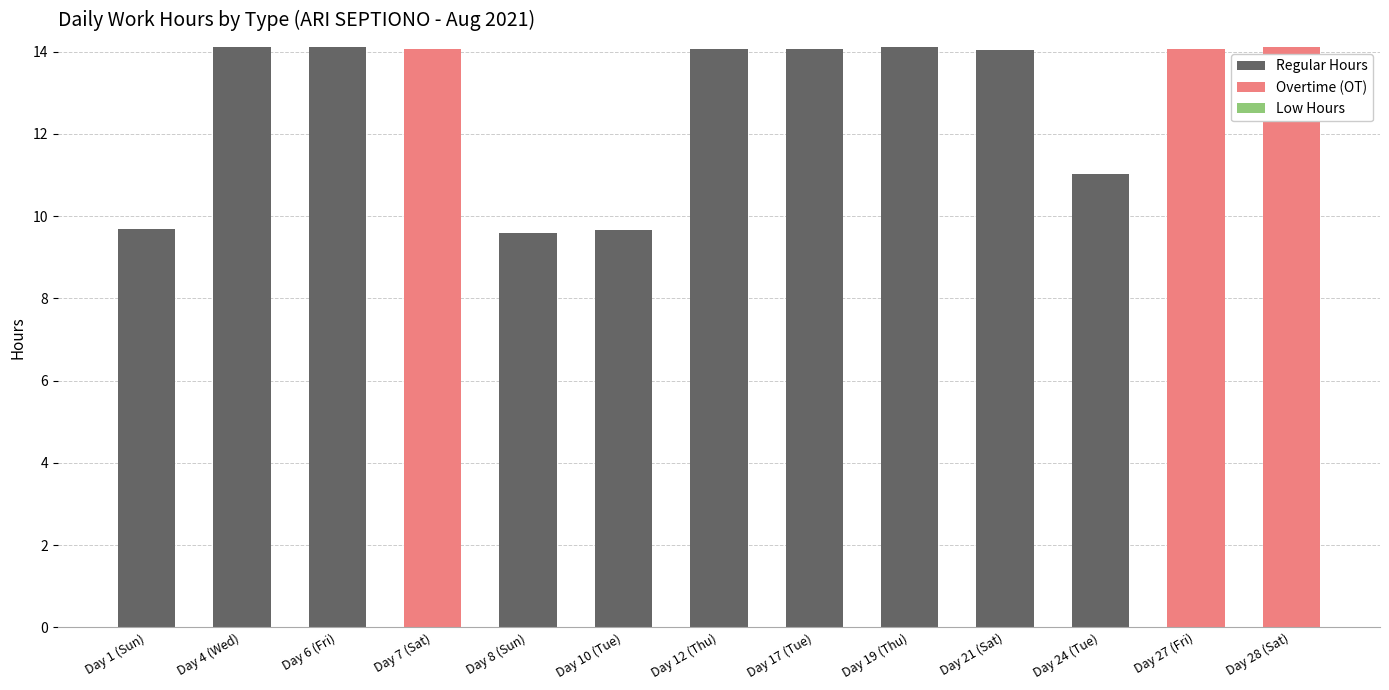

The Regular Hours series shows 14.1 at Day 19 (Thu). True or false?

True